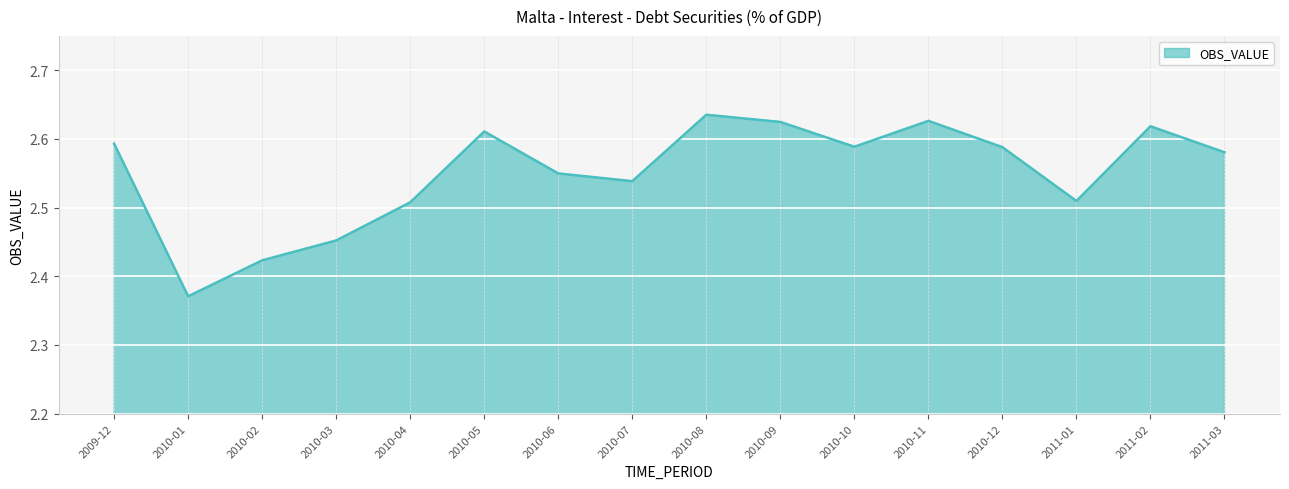

What is the difference between the values at 2010-10 and 2010-02?

0.2